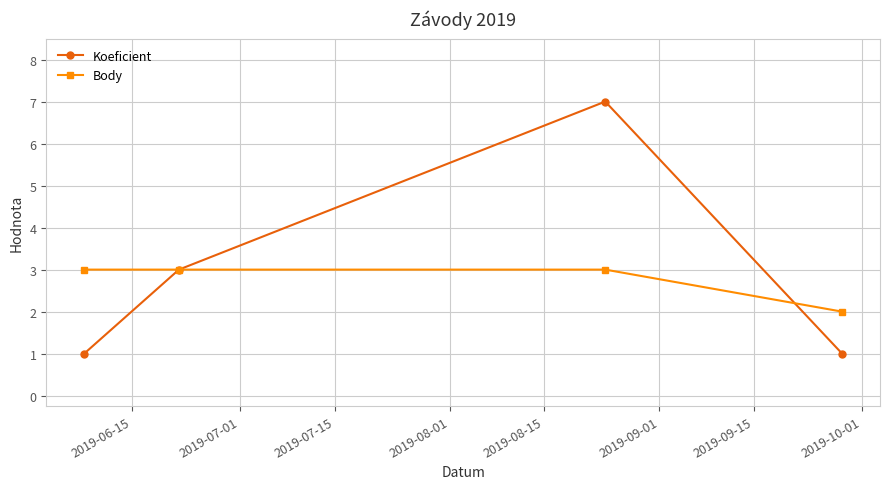

What is the maximum value for Koeficient?

7